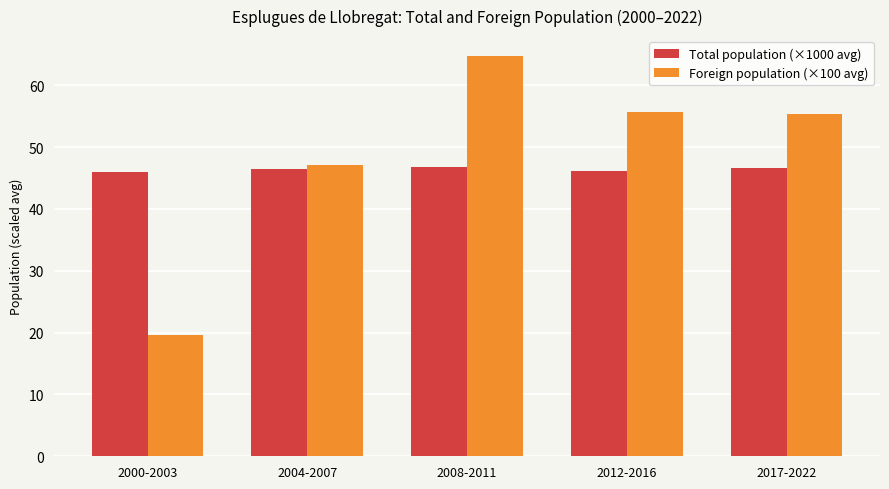

What position from the right is 2008-2011?

3